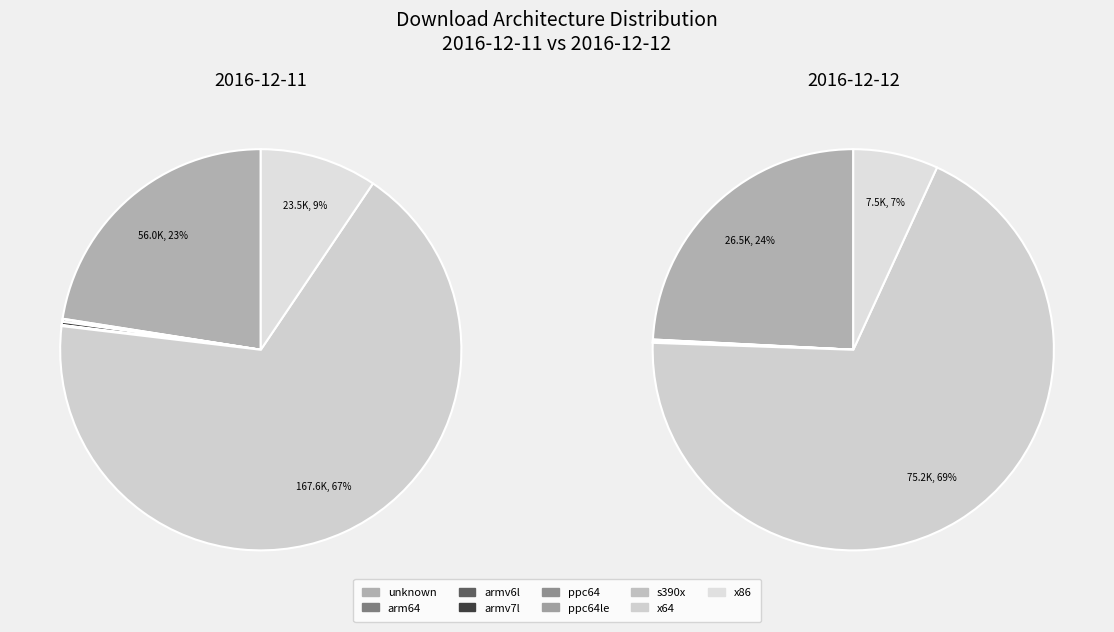

Count the number of slices in the pie.

9